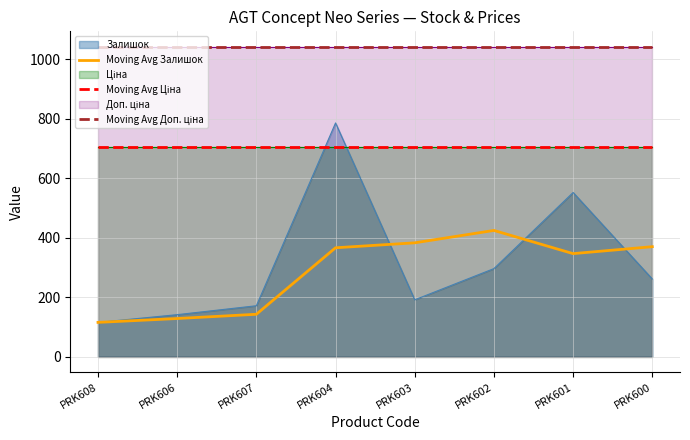

How many values in the Moving Avg Залишок series are below 366?

4